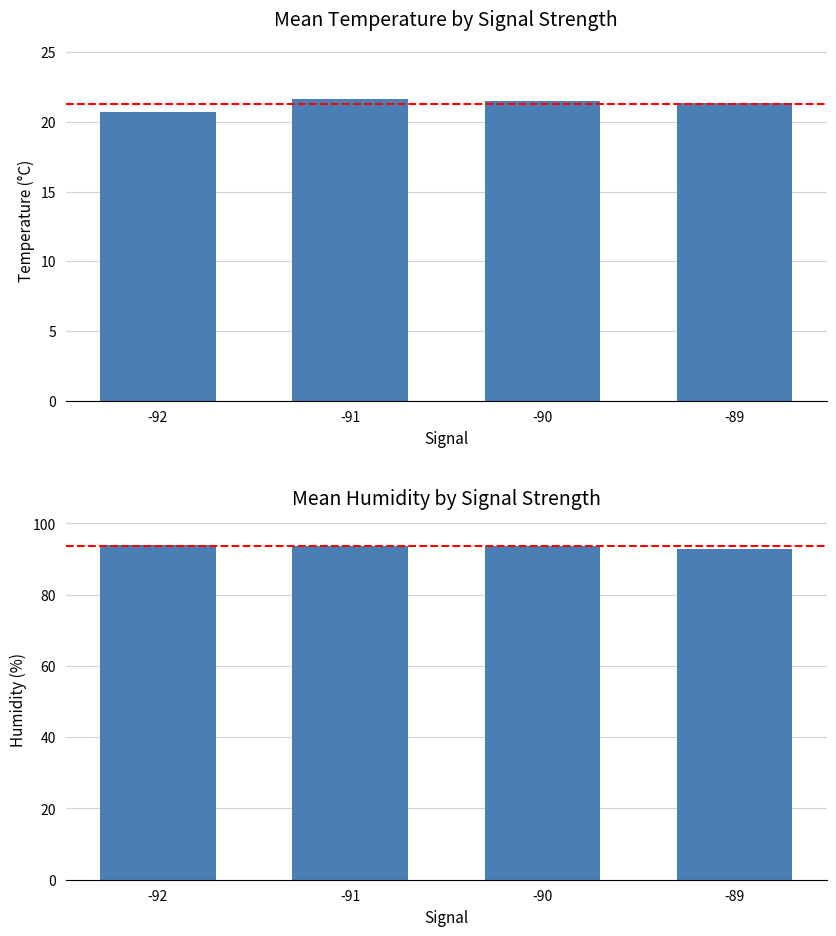

Reading left to right, what are all the values shown in this chart?

Mean Temperature: -92=20.7	-91=21.6	-90=21.5	-89=21.4
Mean Humidity: -92=93.9	-91=93.8	-90=93.6	-89=92.9